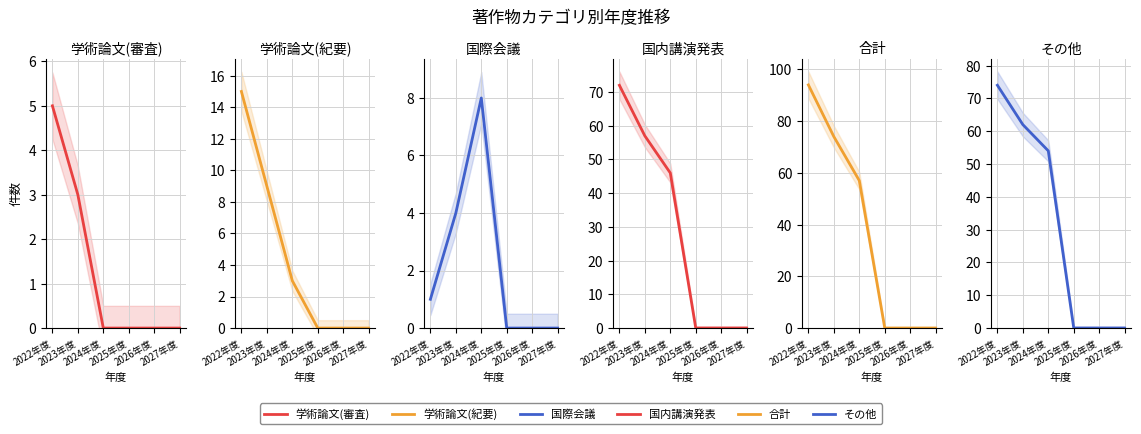

Reading right to left, extract all data points from this chart.

著作.学術論文 (審査論文): 2027年度=0	2026年度=0	2025年度=0	2024年度=0	2023年度=3	2022年度=5
著作.学術論文 (紀要その他): 2027年度=0	2026年度=0	2025年度=0	2024年度=3	2023年度=9	2022年度=15
著作.国際会議: 2027年度=0	2026年度=0	2025年度=0	2024年度=8	2023年度=4	2022年度=1
著作.国内講演発表: 2027年度=0	2026年度=0	2025年度=0	2024年度=46	2023年度=57	2022年度=72
著作.合計: 2027年度=0	2026年度=0	2025年度=0	2024年度=57	2023年度=74	2022年度=94
著作.その他: 2027年度=0	2026年度=0	2025年度=0	2024年度=54	2023年度=62	2022年度=74